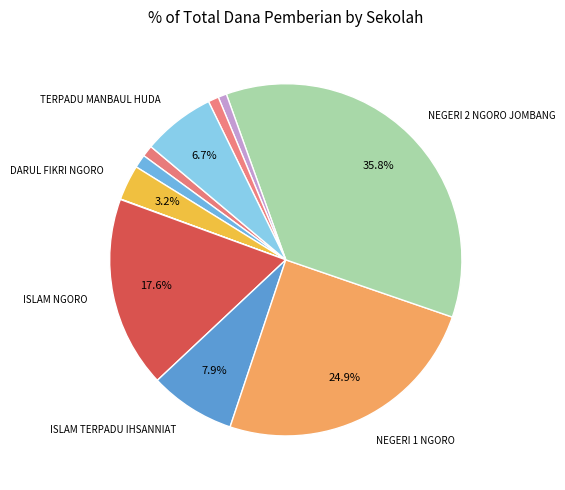

How many segments does this pie chart have?

11